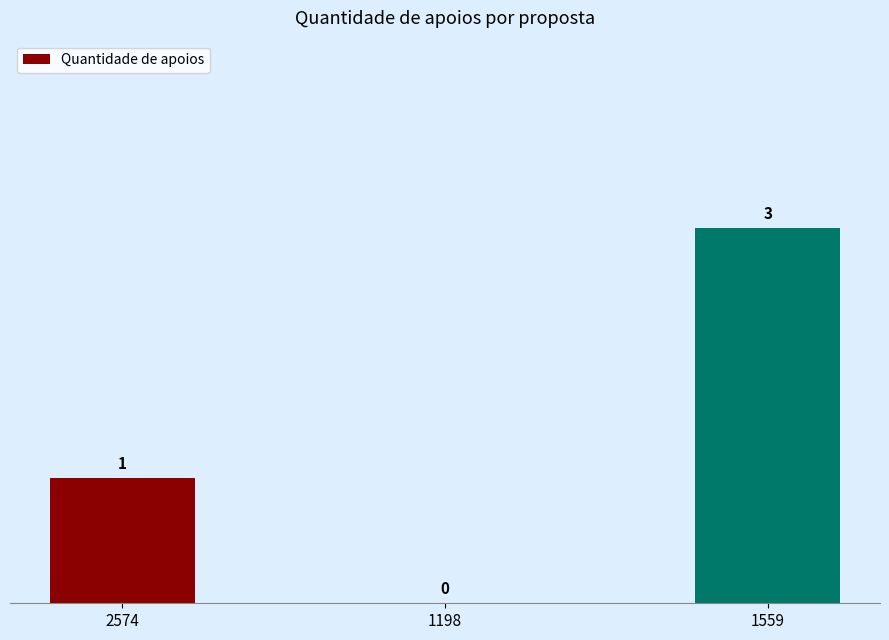

At which category does the chart reach its peak across all series?

1559